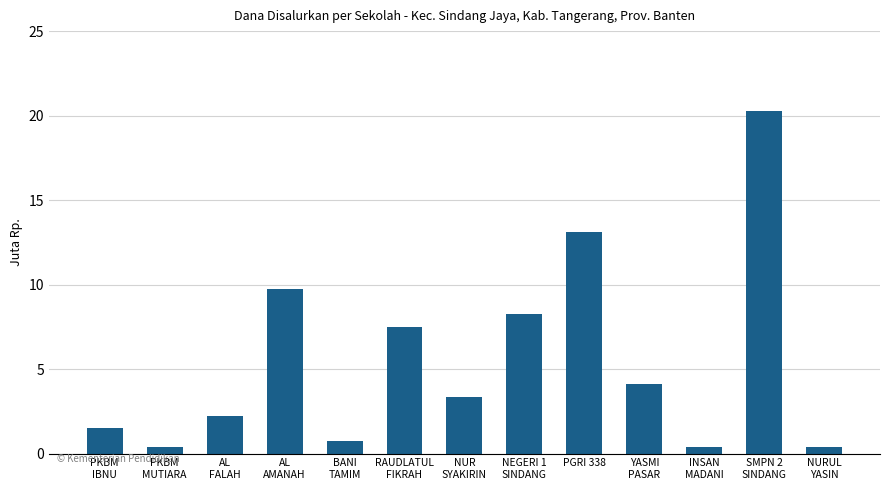

Which has a higher value, PKBM
MUTIARA or PGRI 338?

PGRI 338